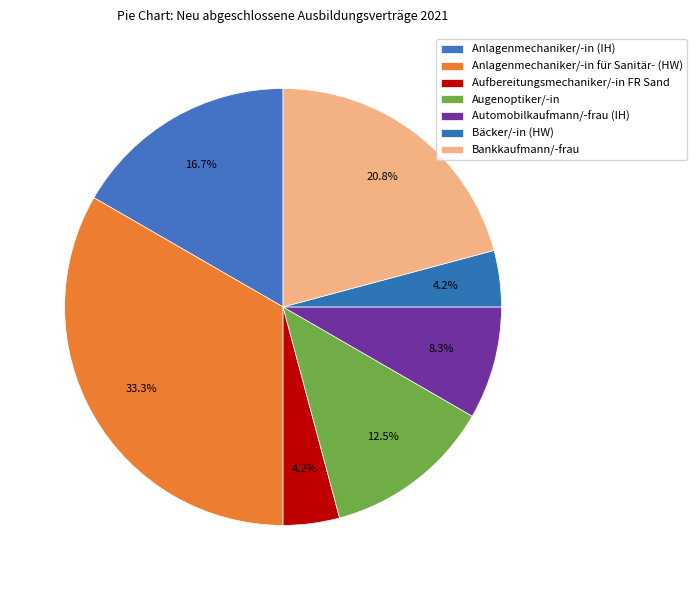

Is there any slice that represents more than half of the pie?

No